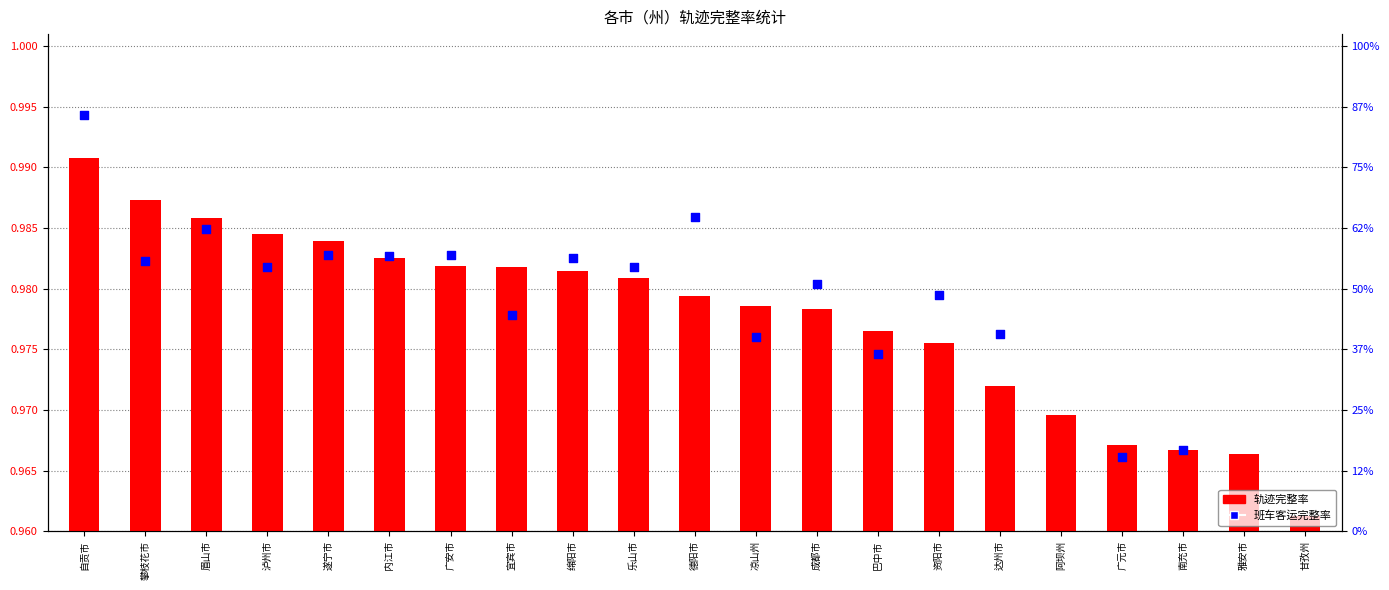

Which series contains the highest Y value?

班车客运完整率